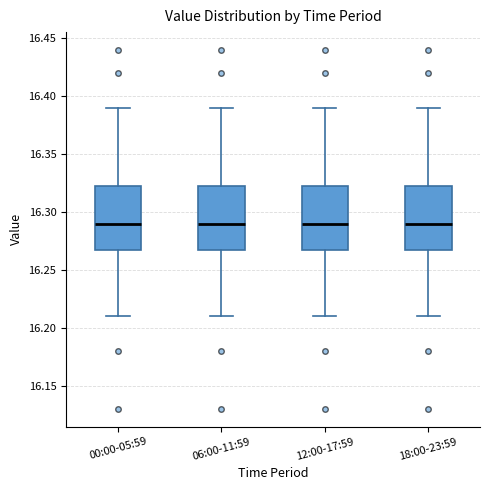

Reading left to right, read every box against the y-axis: the position of its median line, the range the box covers, and the ends of its whiskers. The values are not printed on the chart, so give them approximately, as read against the axis.

00:00-05:59: median 16.290, box 16.270 to 16.325, whiskers 16.210 to 16.390
06:00-11:59: median 16.290, box 16.270 to 16.325, whiskers 16.210 to 16.390
12:00-17:59: median 16.290, box 16.270 to 16.325, whiskers 16.210 to 16.390
18:00-23:59: median 16.290, box 16.270 to 16.325, whiskers 16.210 to 16.390